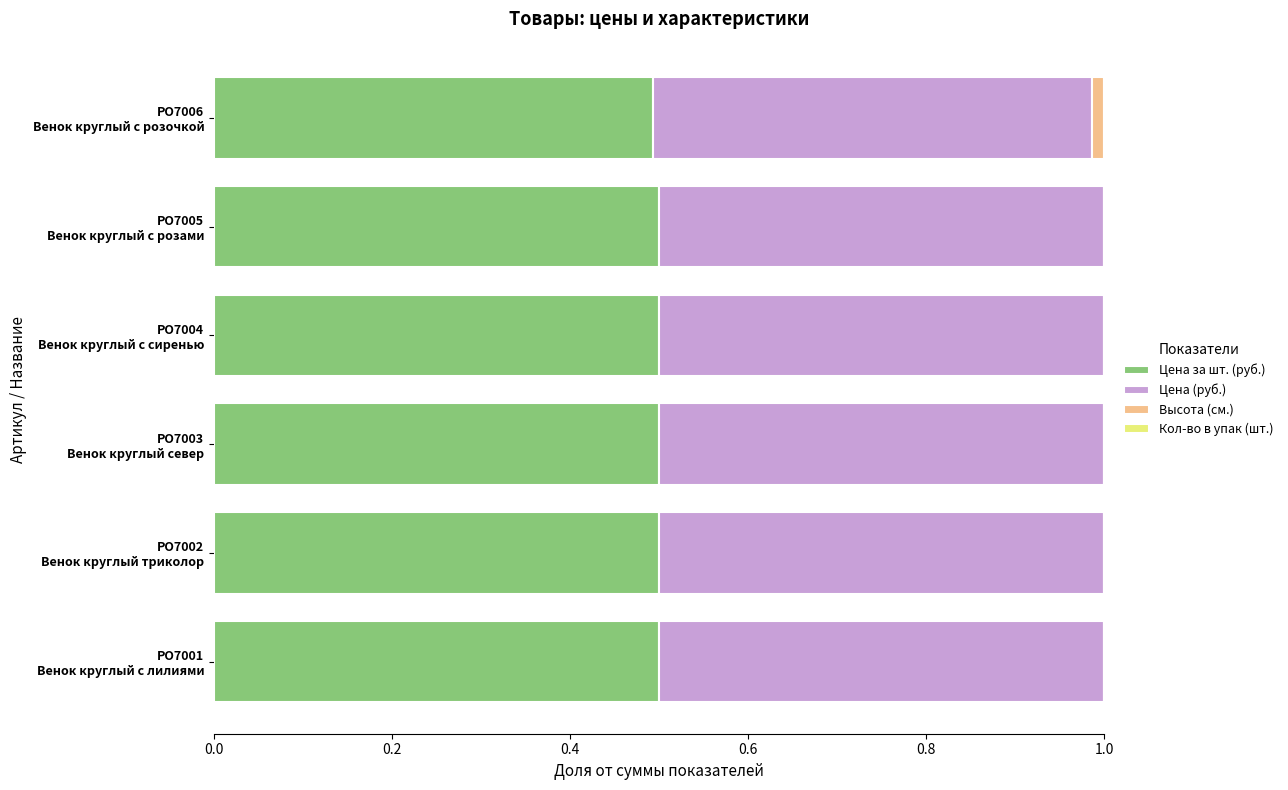

What is the maximum value for Цена за шт. (руб.)?

0.5